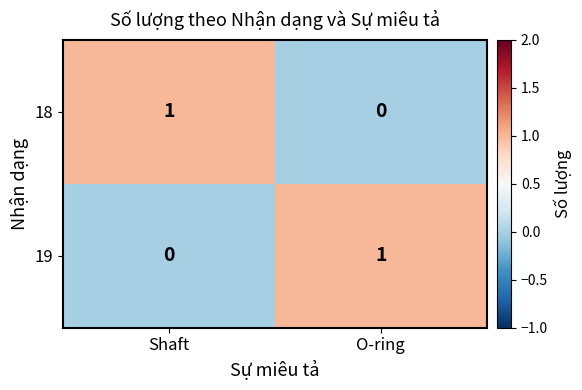

How many series are shown in this chart?

2